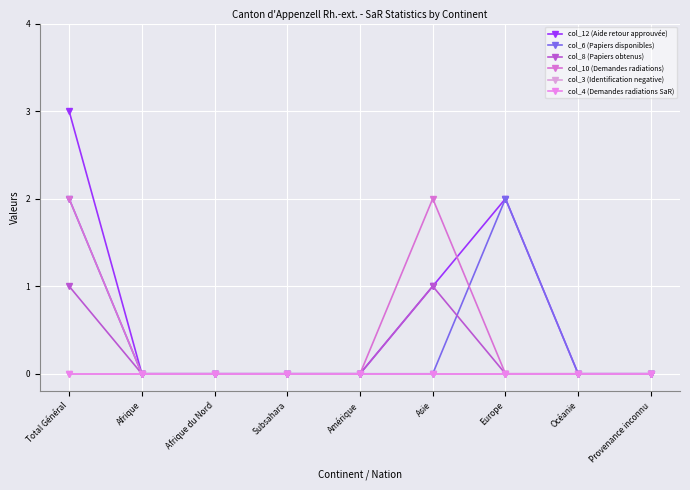

Is this an area chart (filled region under the line)?

No